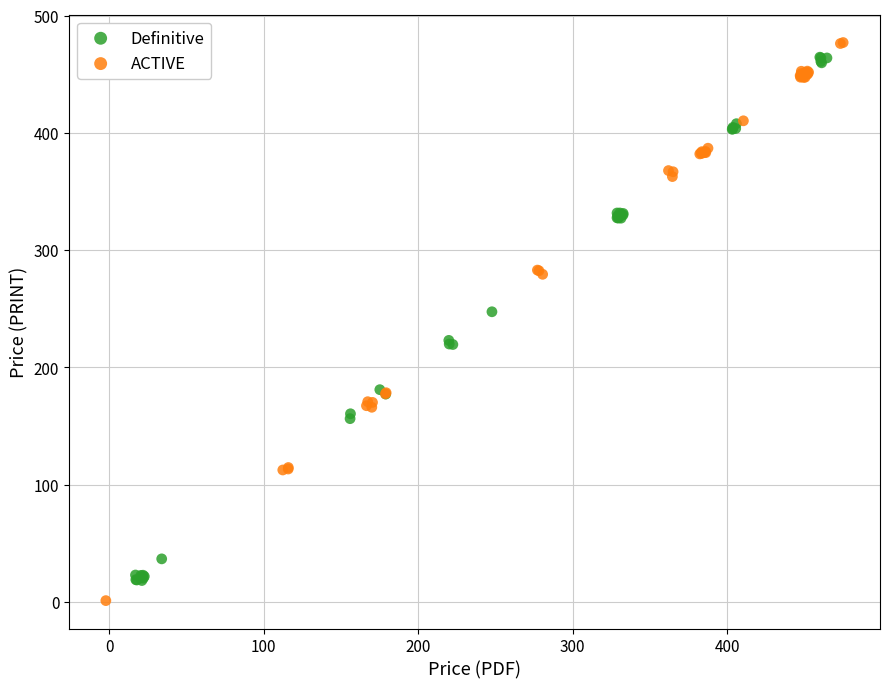

Which series has the widest spread of Y values?

ACTIVE